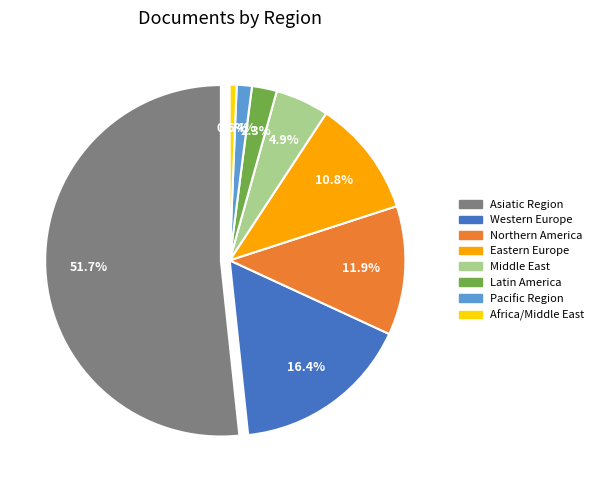

Is Northern America the majority of the pie?

No